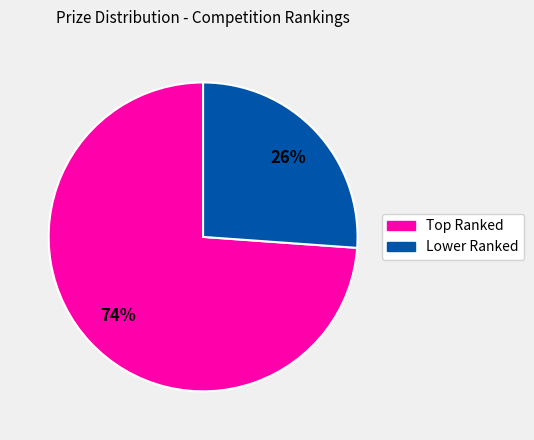

How many slices are in this pie chart?

2